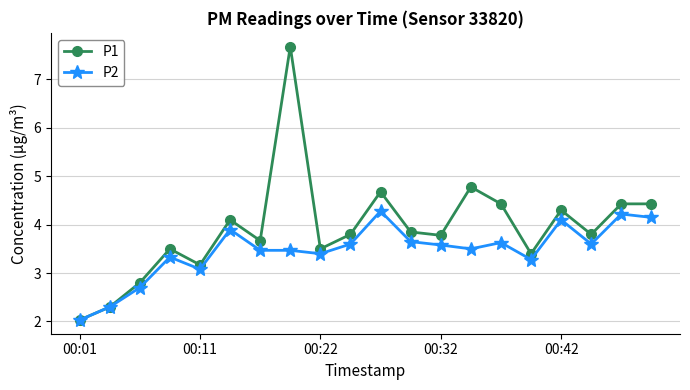

True or false: P1 has more than 2 interior local peaks.

True